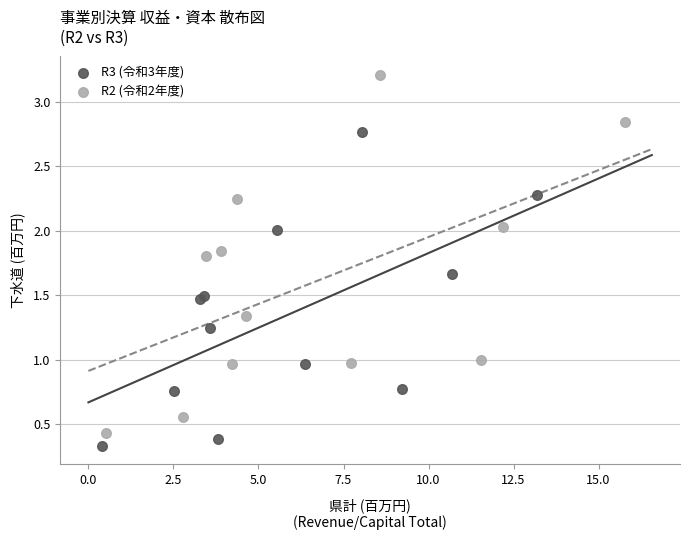

Which series has the largest Y range (max minus min)?

R2 (令和2年度)